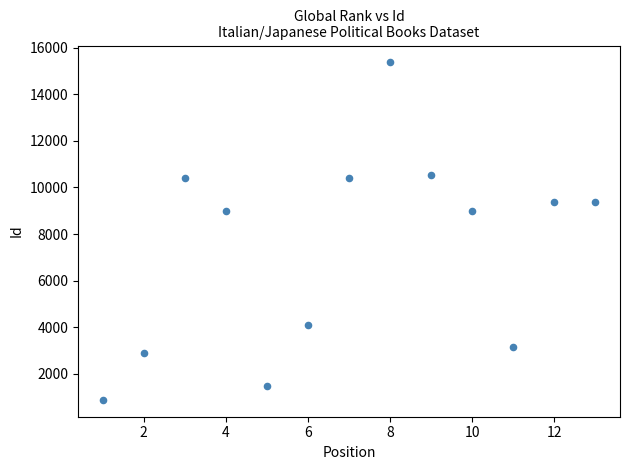

What is the range of Y values (max minus min)?

14481